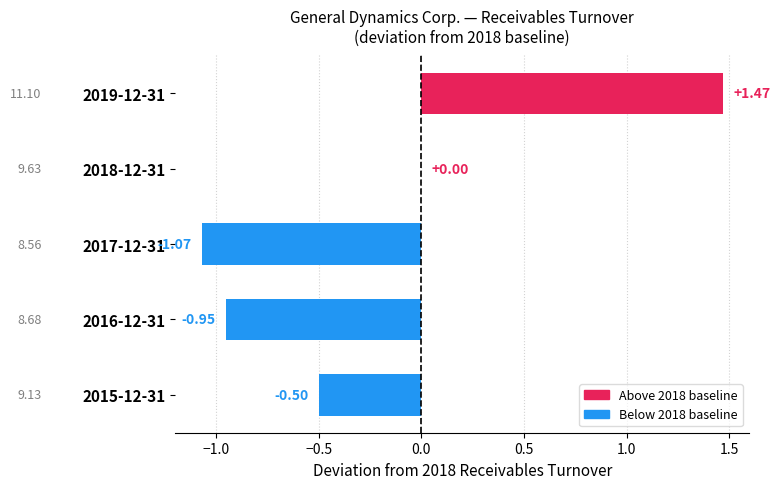

How many distinct data groups are displayed?

1